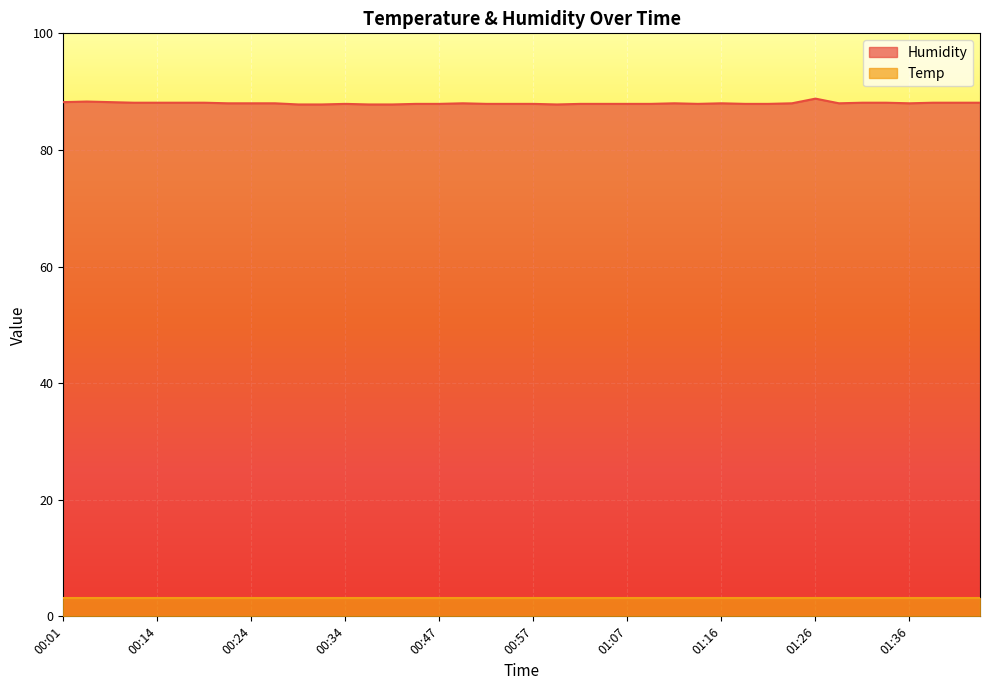

Where is the first local maximum?

00:04